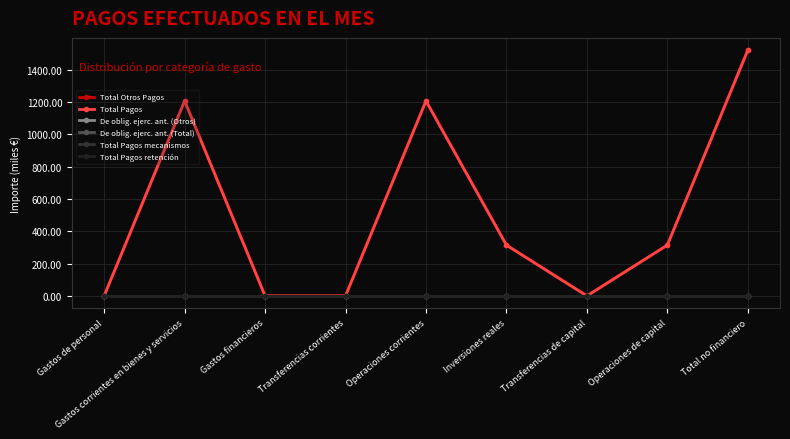

Is it true that Total Pagos retención equals 0.0 at Operaciones de capital?

True